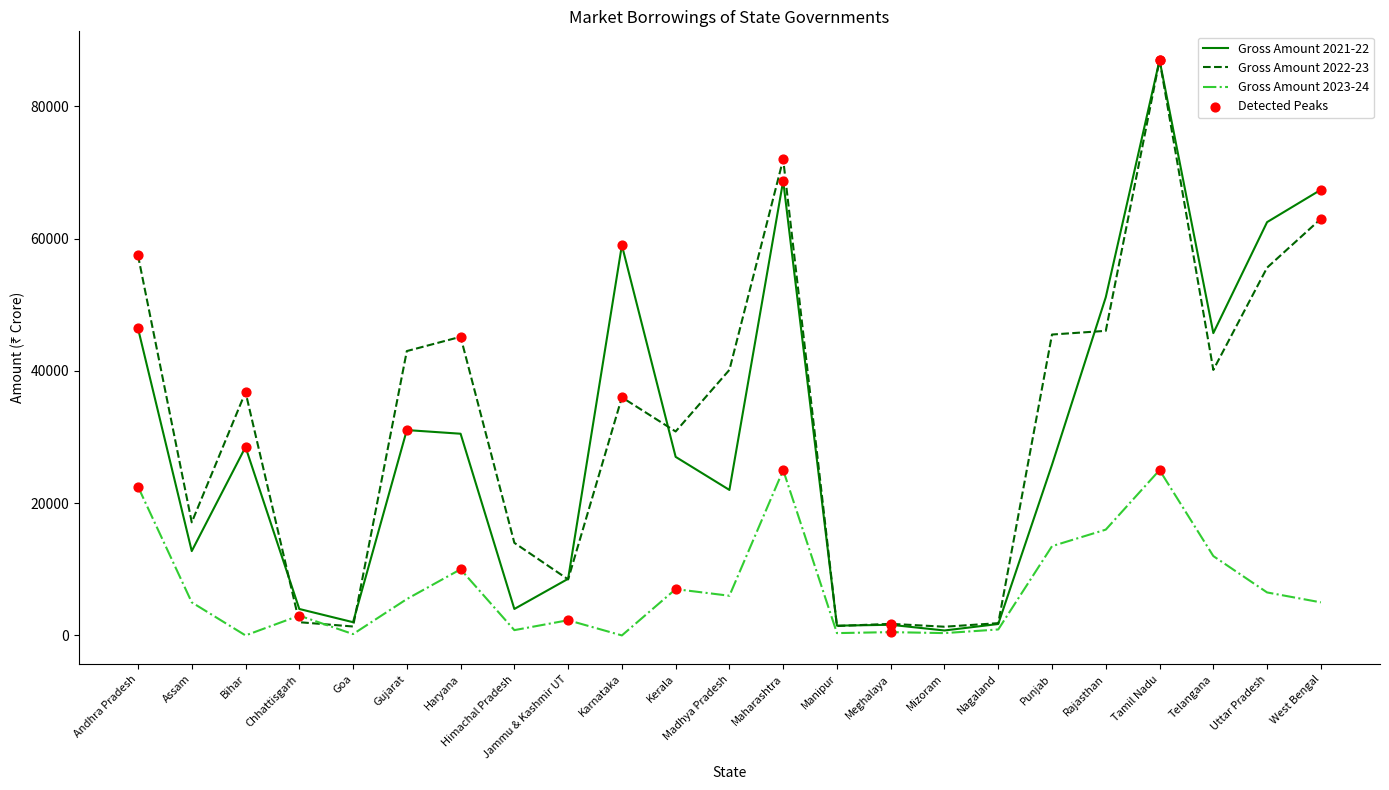

Between Andhra Pradesh and Assam, which series saw the biggest shift?

Gross Amount 2022-23